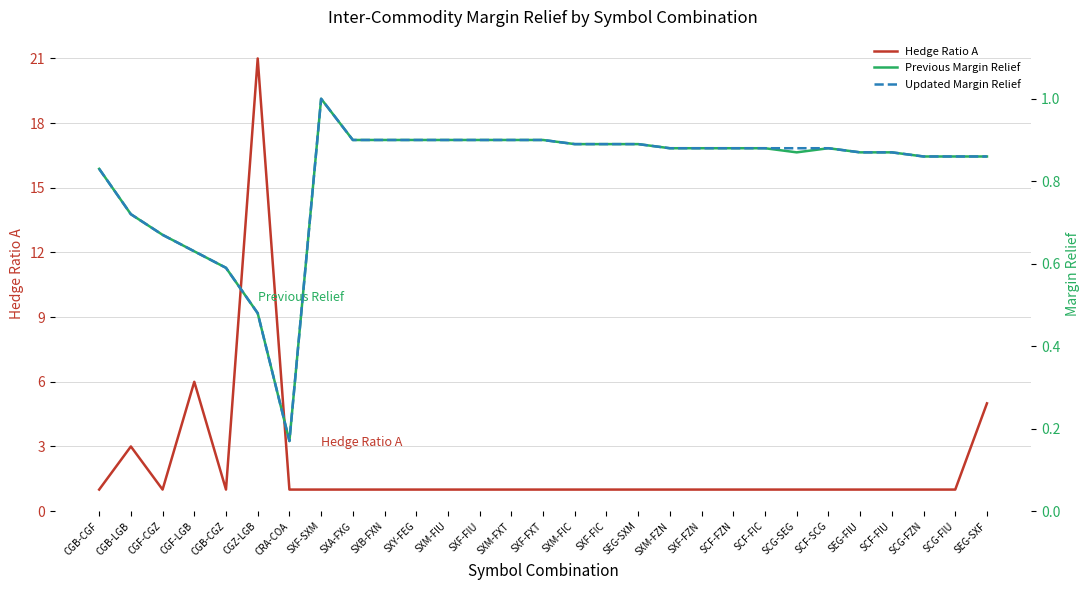

Which has a higher value, CGF-CGZ or SXA-FXG?

CGF-CGZ